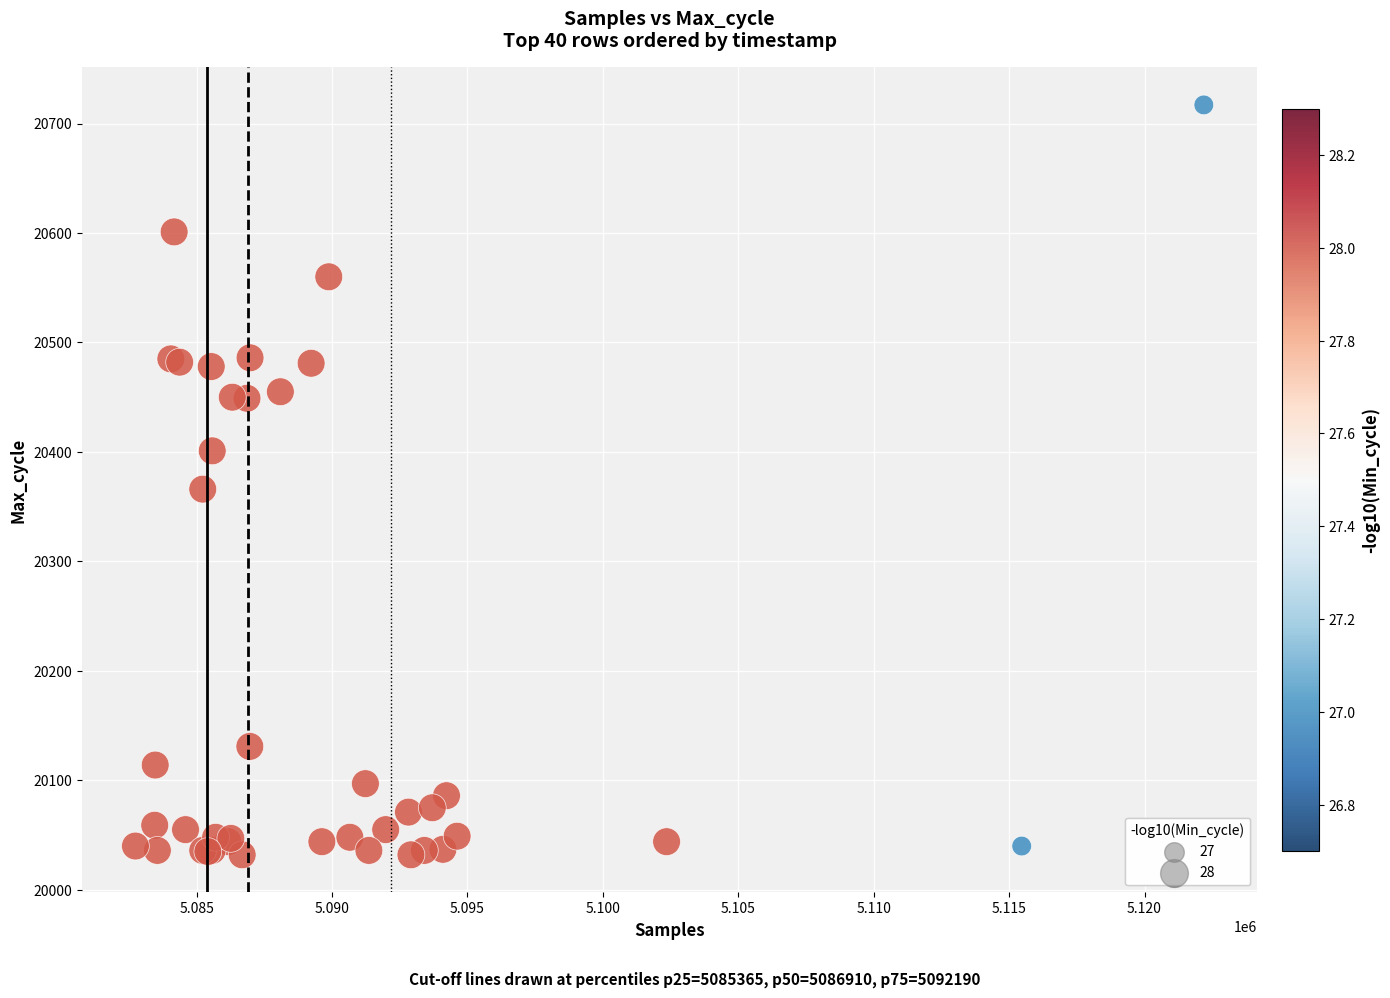

What Y value in the scatter plot is closest to 20374?

20366